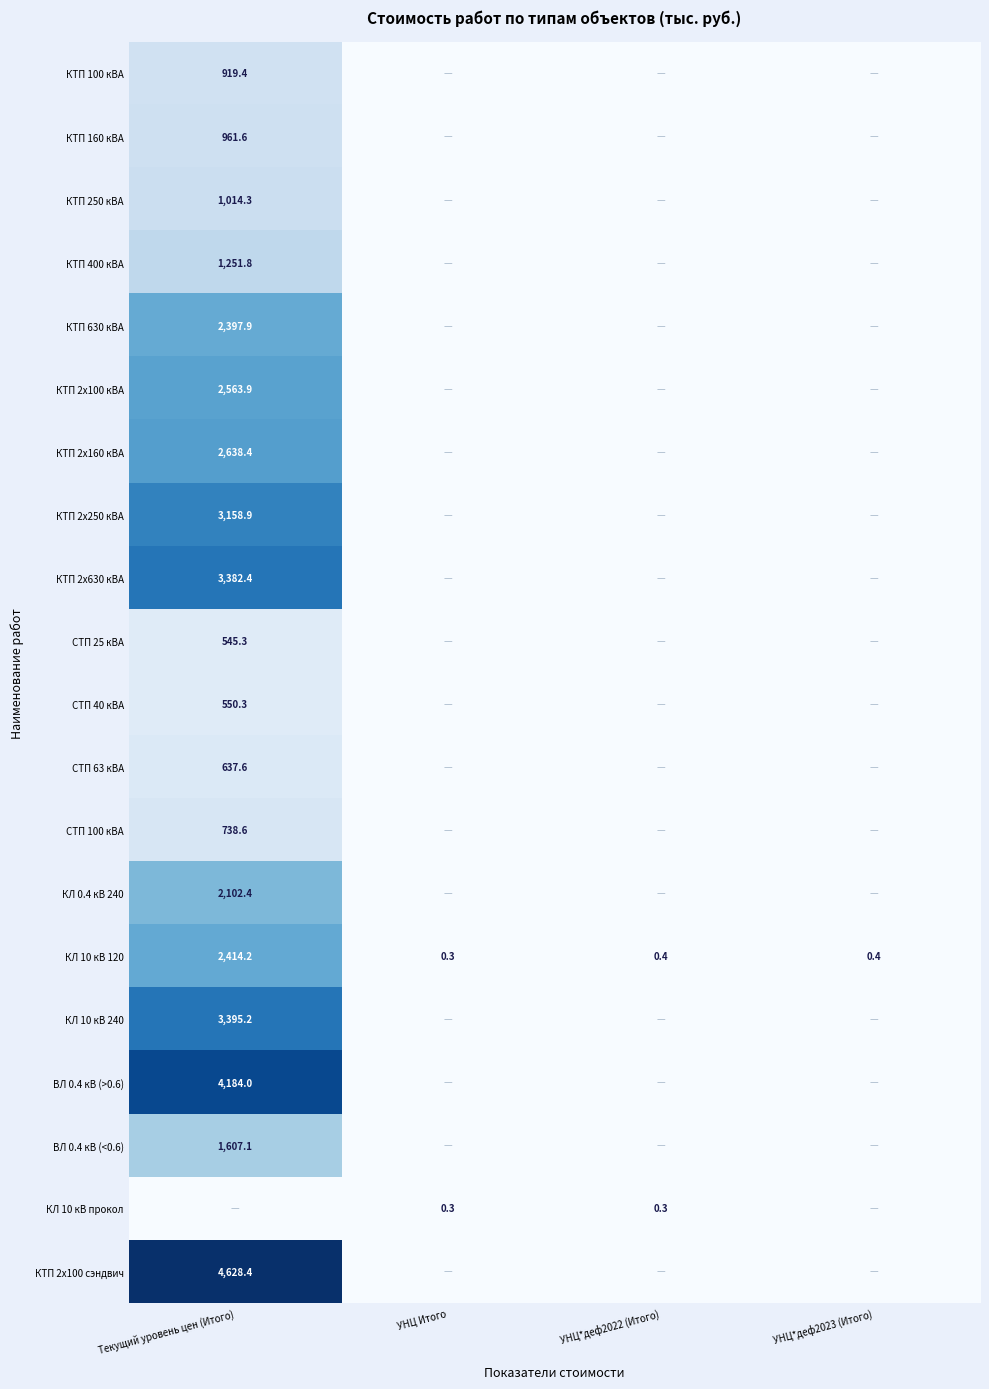

At which category is the sum across all series the highest?

Текущий уровень цен (Итого)